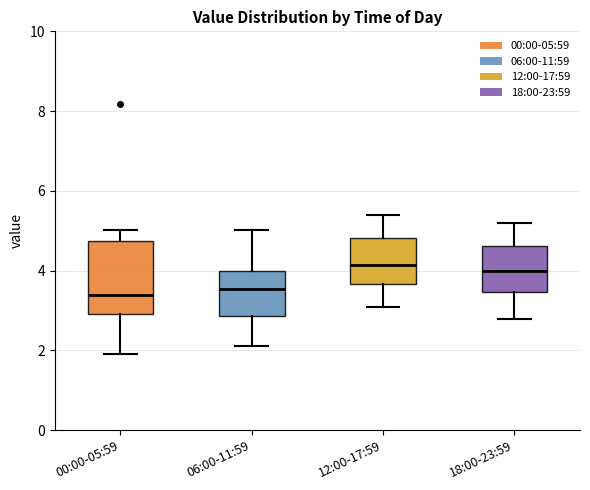

Where is the upper edge of the box for 12:00-17:59 on the y-axis? The values are not printed on the chart, so give them approximately, as read against the axis.

4.8